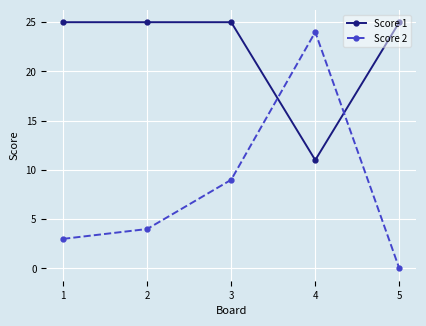

At which category does Score 2 reach its first local peak?

4